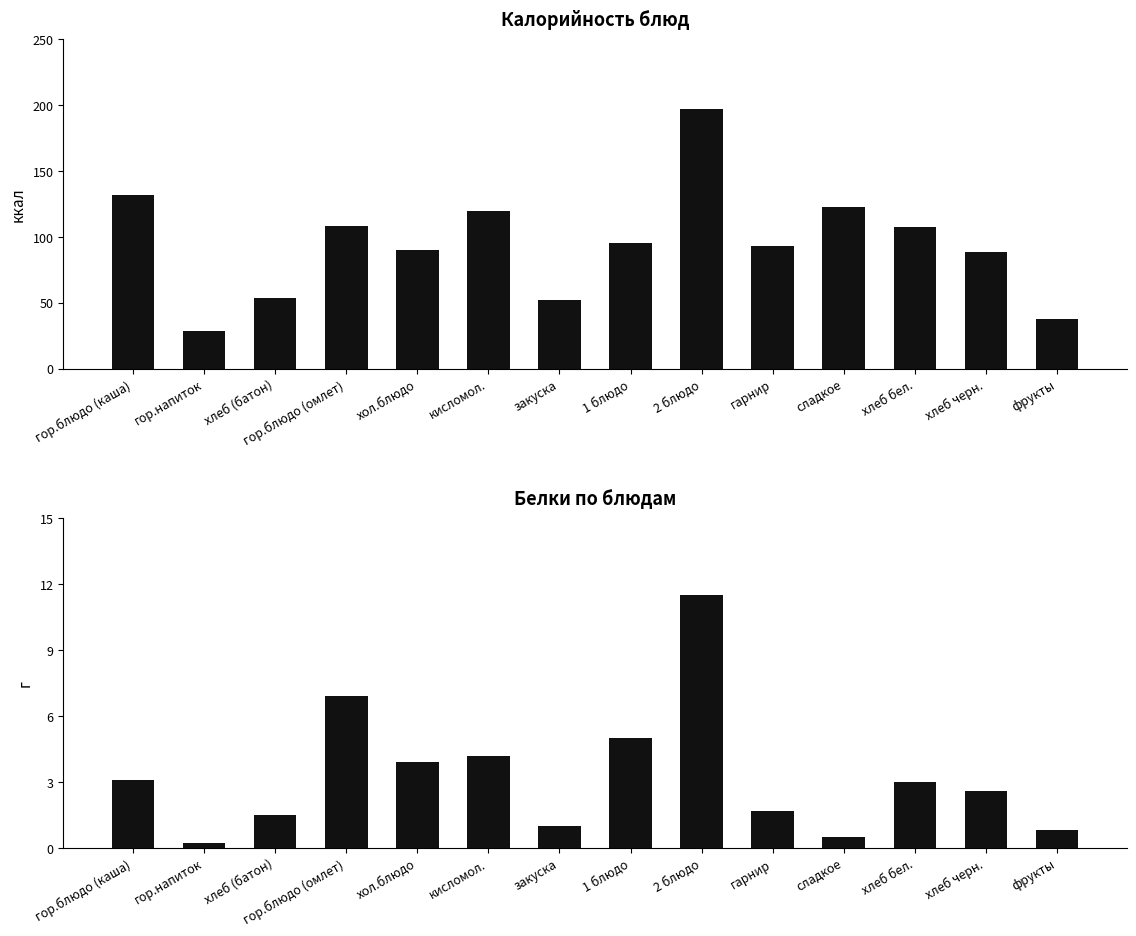

What is the difference between the Белки values at закуска and гор.напиток?

0.8